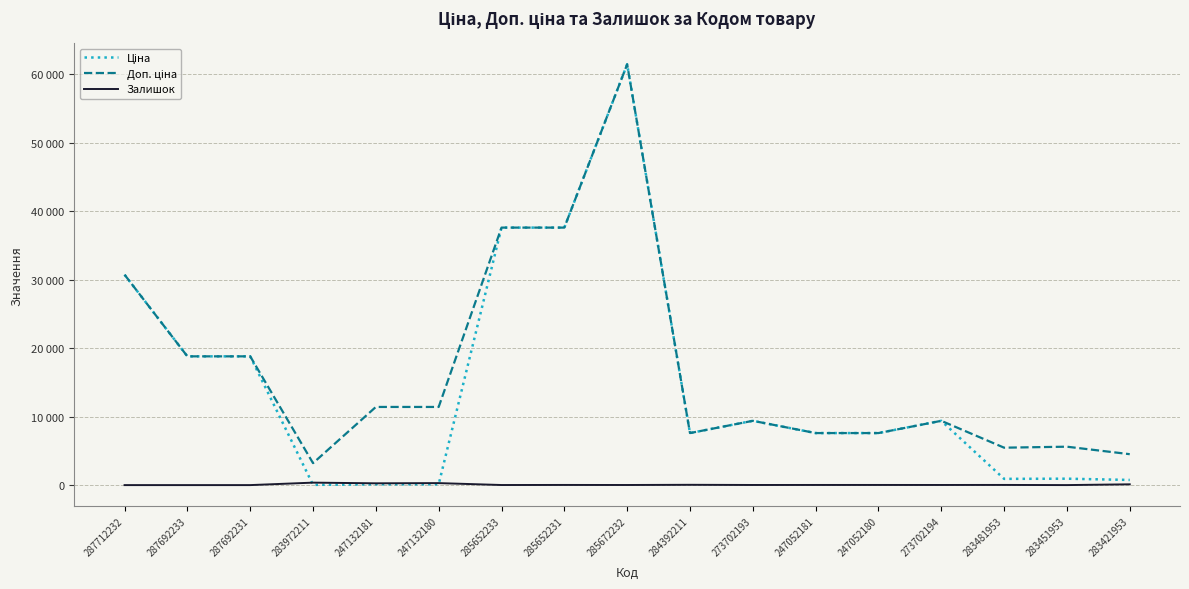

Is this an area chart (filled region under the line)?

No